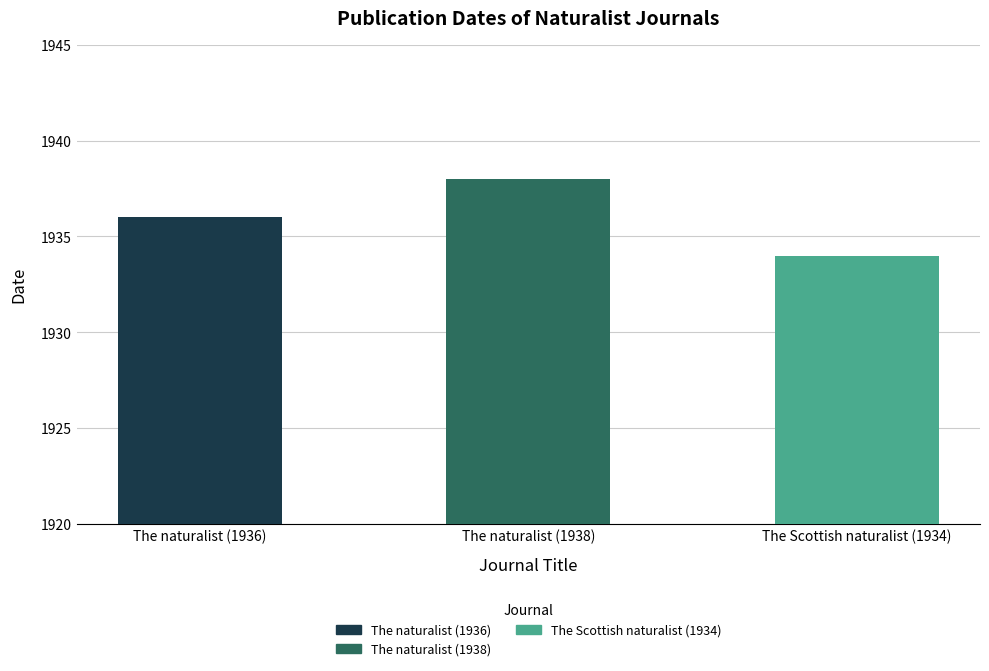

Approximately how many times larger is the value at The naturalist (1938) compared to The Scottish naturalist (1934)?

1.0